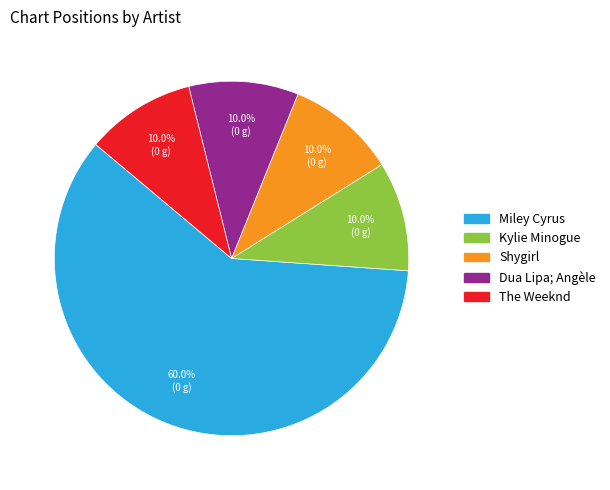

Which category has the biggest portion of the pie?

Miley Cyrus